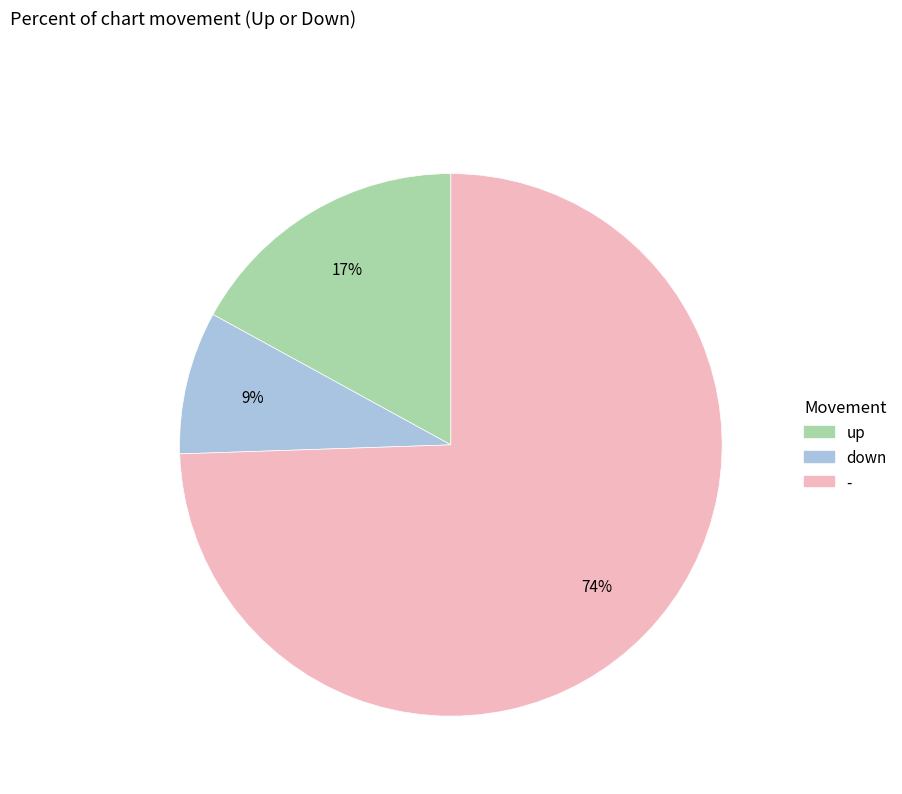

Combined, do up and - account for over 50%?

Yes